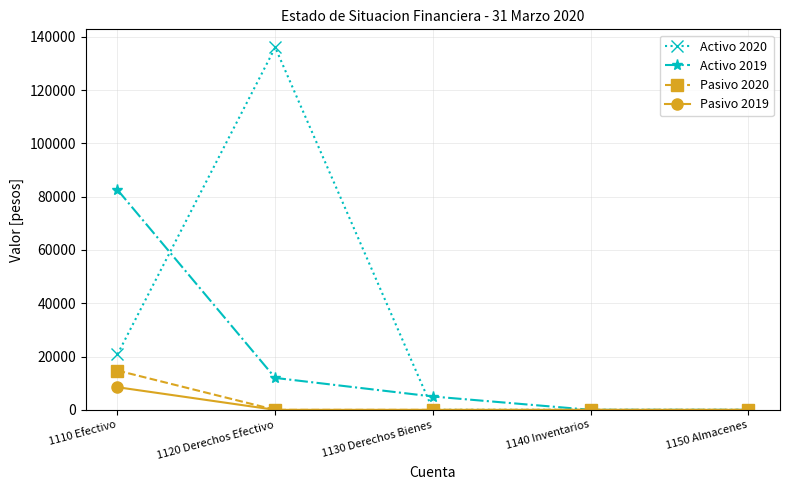

What is the spread (max minus min) of values at 1110 Efectivo?

74080.9